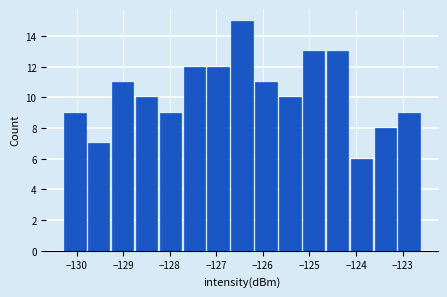

How tall is the bar that spans -127.7 to -127.2 on the x-axis? Neither the bar edges nor the heights are printed on the chart, so give them approximately, as read against the axes.

12